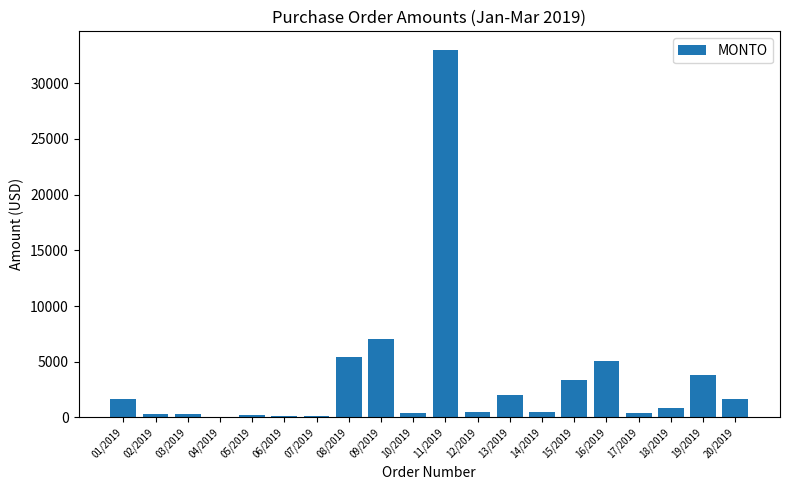

Where does the data first go above 879?

01/2019